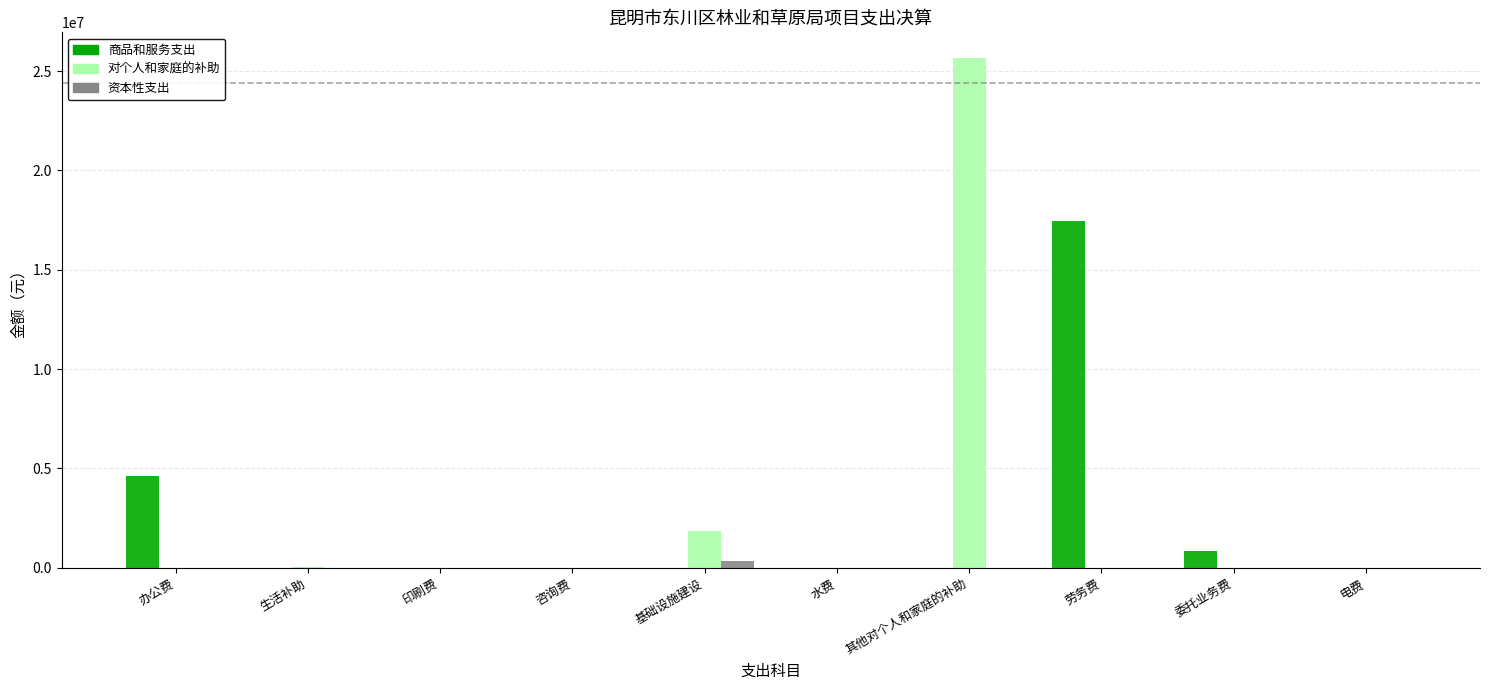

What is the sum of all 资本性支出 values?

355218.0